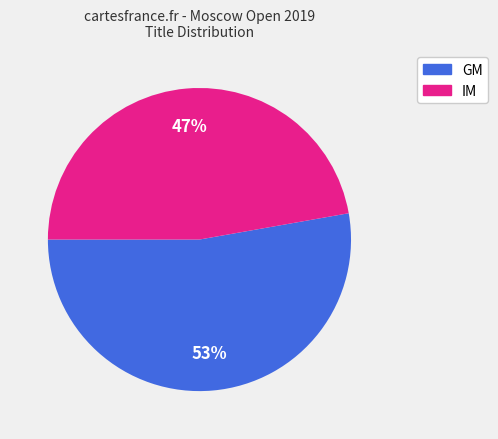

To the nearest percent, what percentage of the pie is IM?

47%